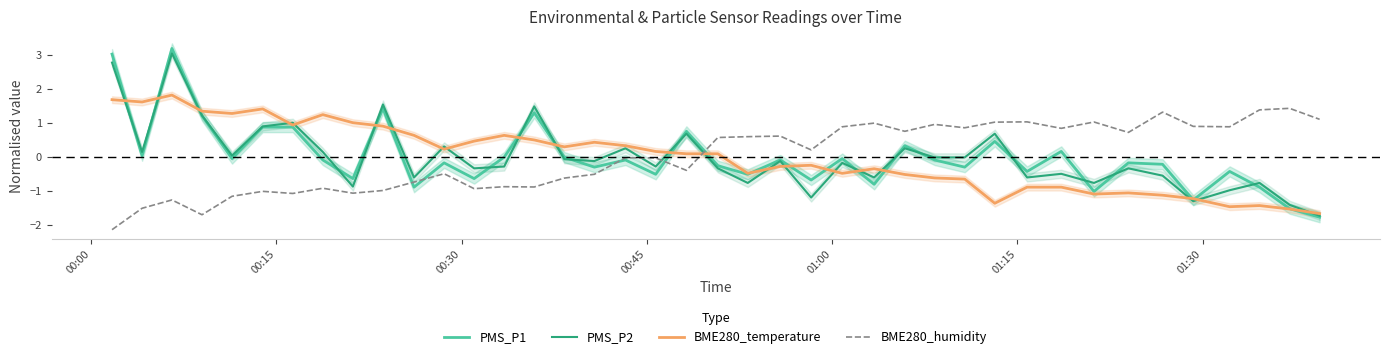

What is the difference between the second highest and second lowest values in the BME280_temperature series?

3.2